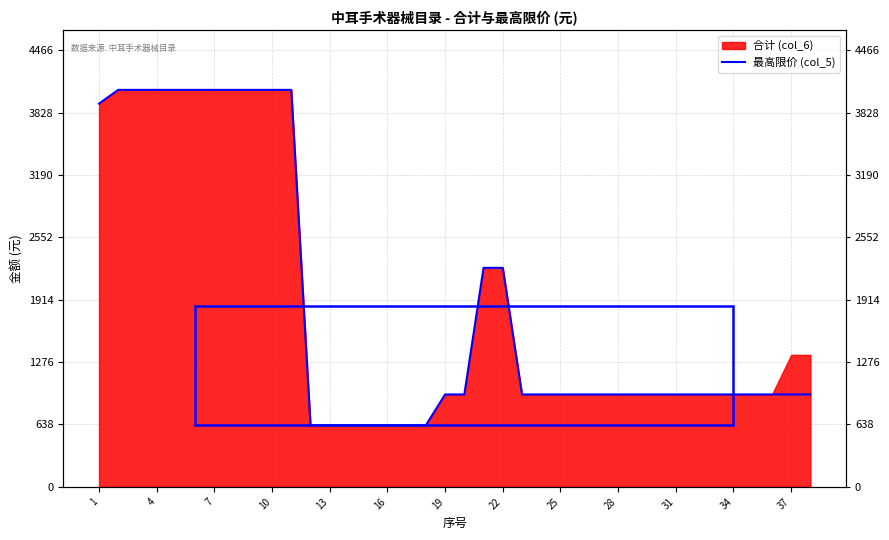

True or false: the data has more than 0 interior local peaks.

False